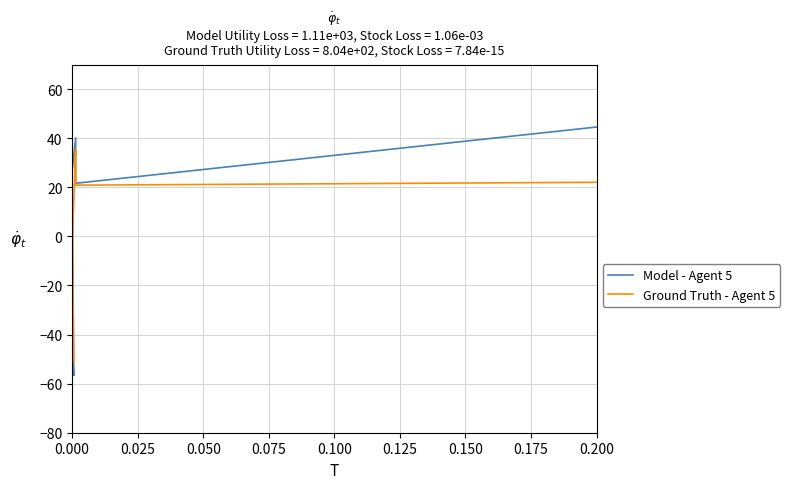

Rank the series at 0.000 from lowest to highest value.

Ground Truth - Agent 5, Model - Agent 5